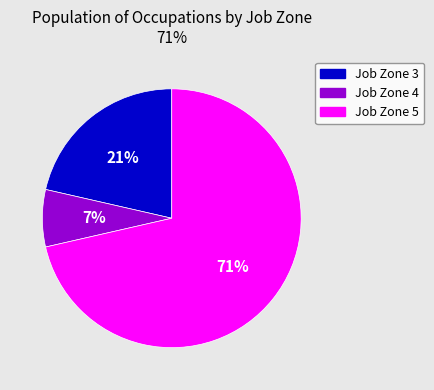

Is there a majority slice in this chart?

Yes